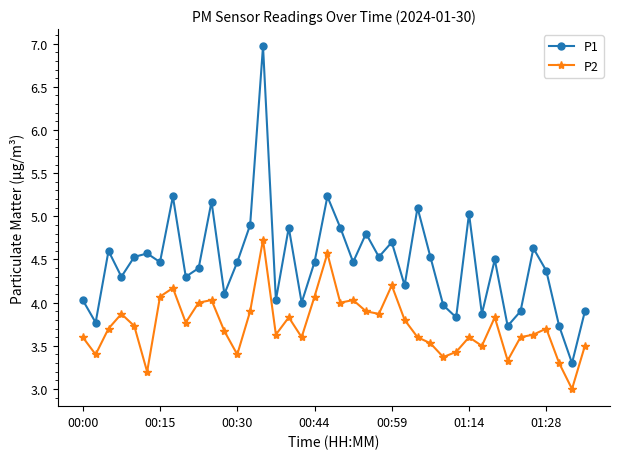

List the series in order of their overall mean, lowest first.

P2, P1